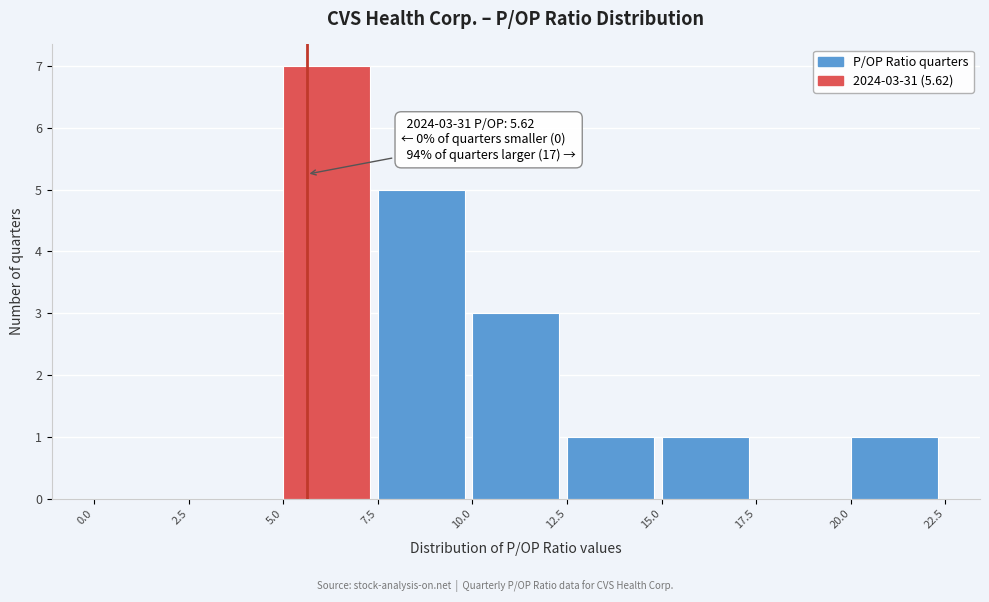

Over which range of the x-axis is the bar tallest?

5.0 to 7.5